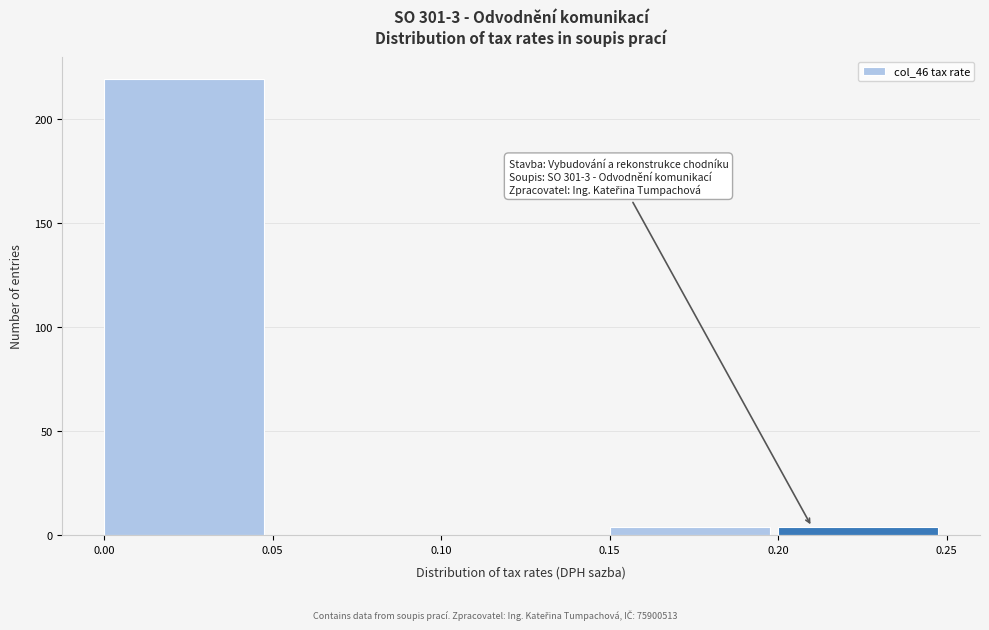

Over which range of the x-axis is the bar tallest?

0.00 to 0.05